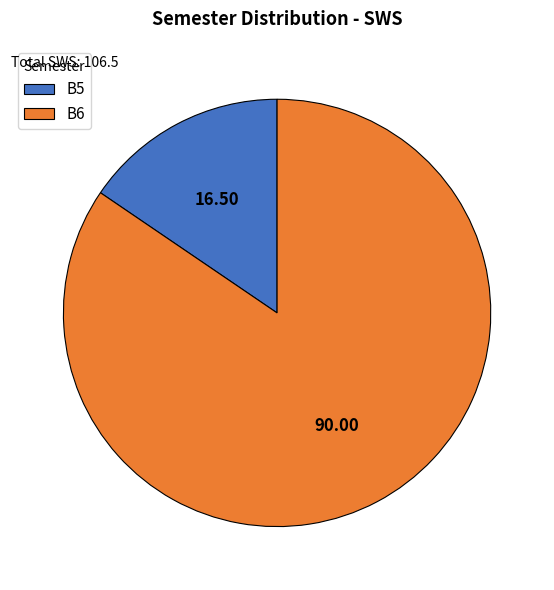

Do B5 and B6 together represent more than half of the pie?

Yes